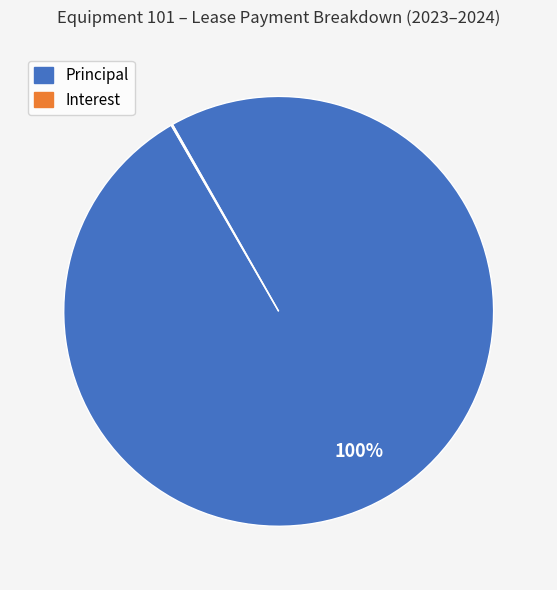

Does Principal account for over 50% of the chart?

Yes